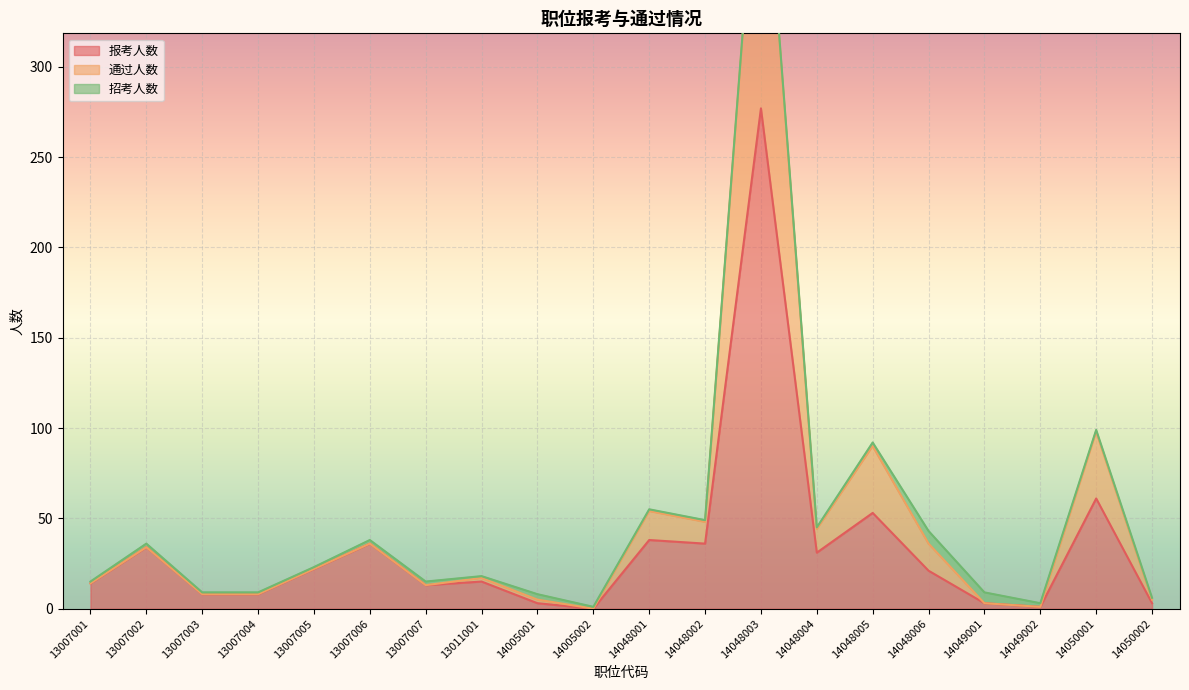

Is it true that 报考人数 equals 3 at 14050002?

True